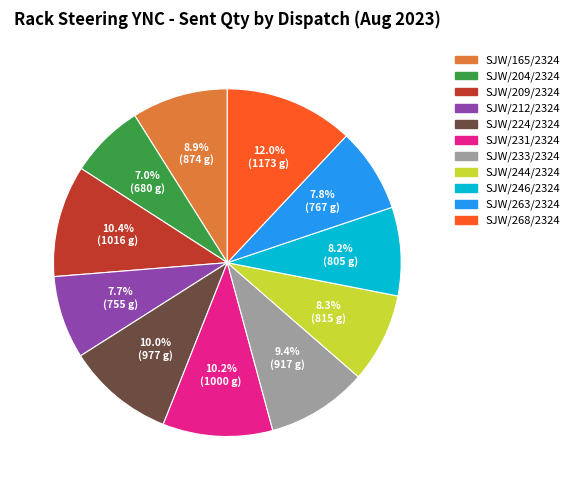

Does any single category account for the majority?

No